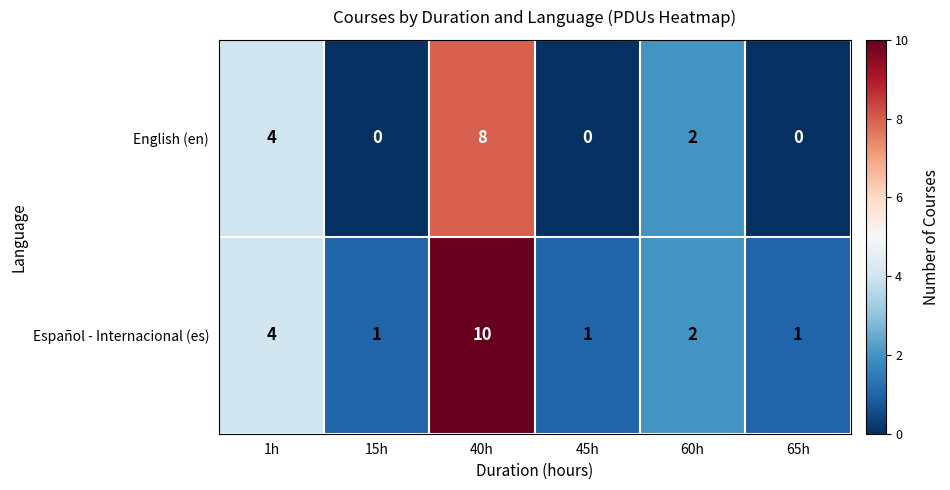

List the series in order of their peak value, lowest first.

English (en), Español - Internacional (es)